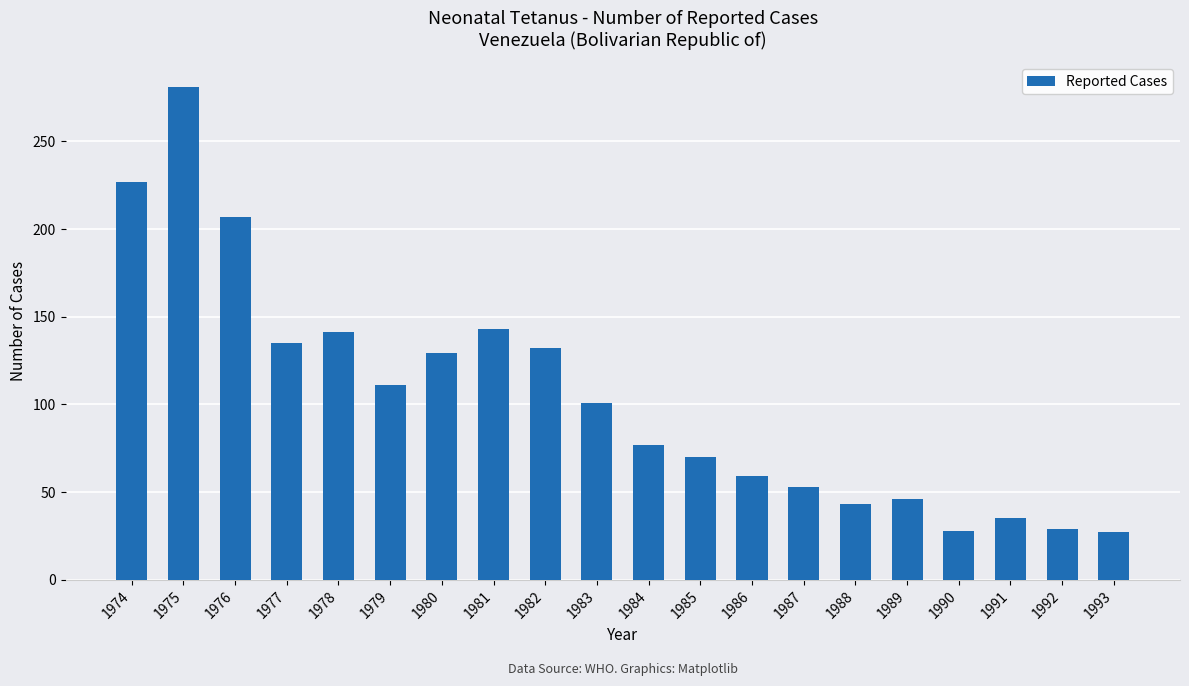

Is it true that the value at 1993 is 27?

True